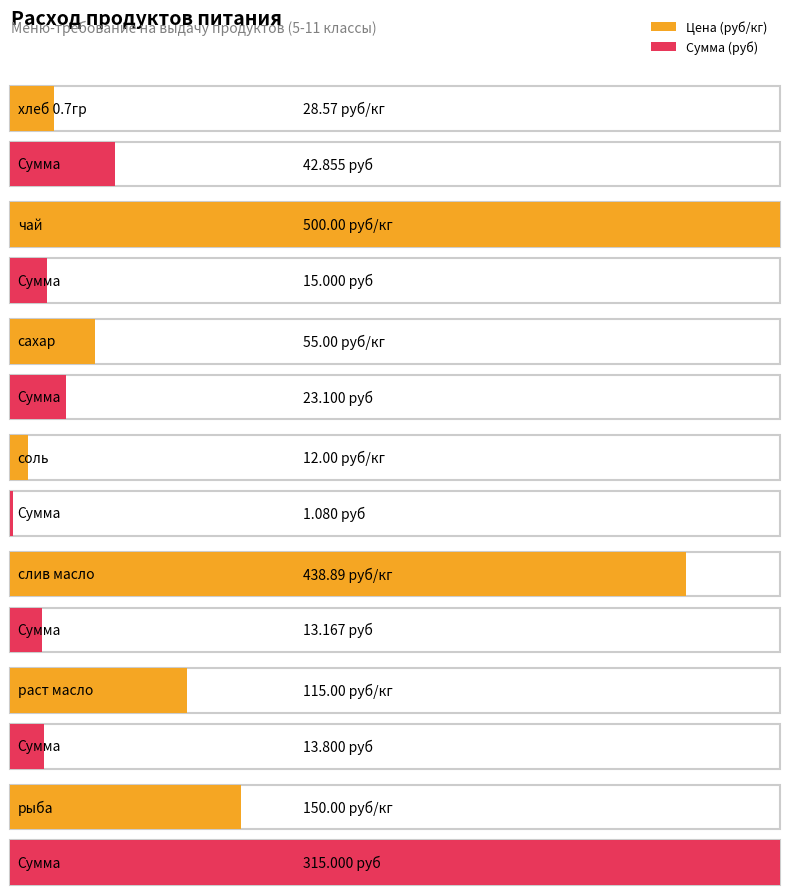

At which category is the sum across all series the highest?

чай